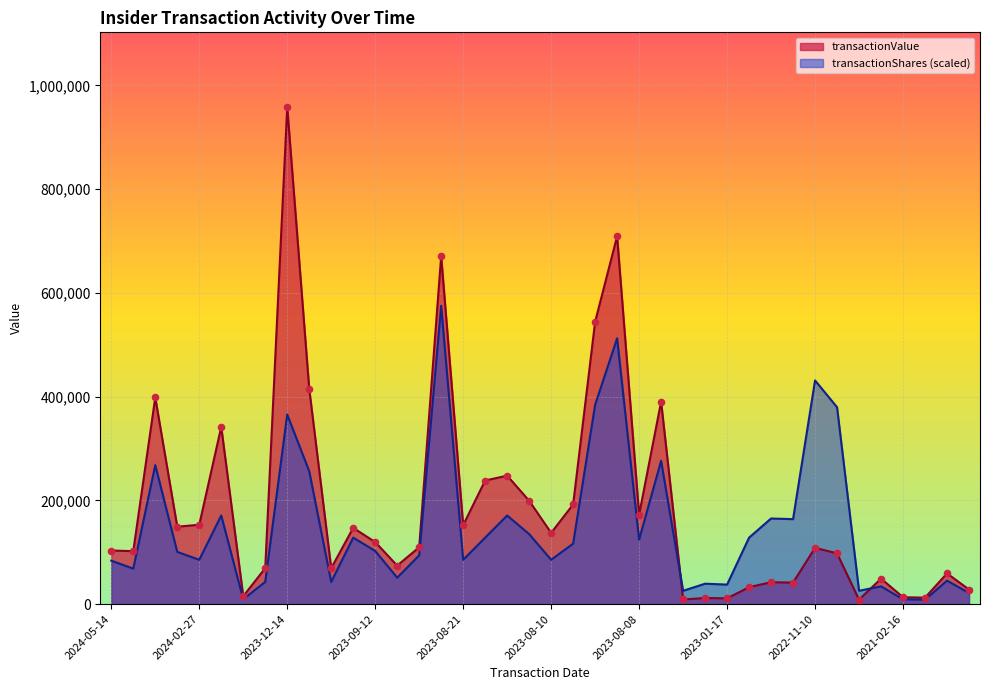

Which series reaches the maximum Y coordinate?

transactionValue